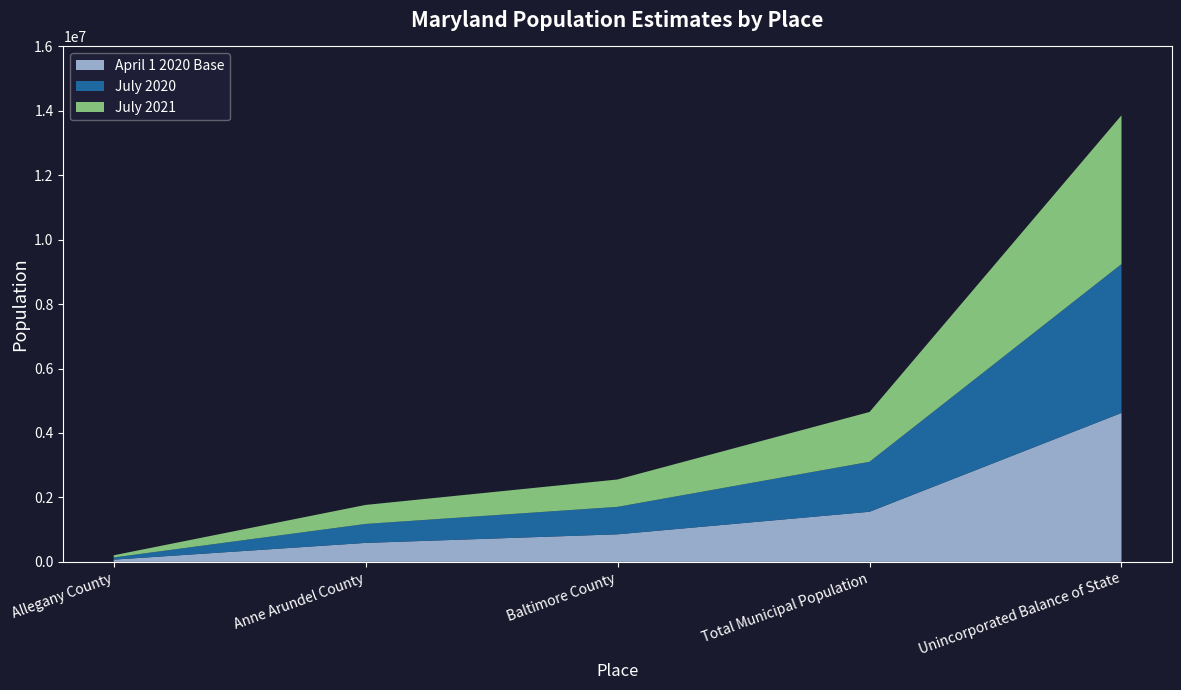

What is the total value across all series at Anne Arundel County?

1767366